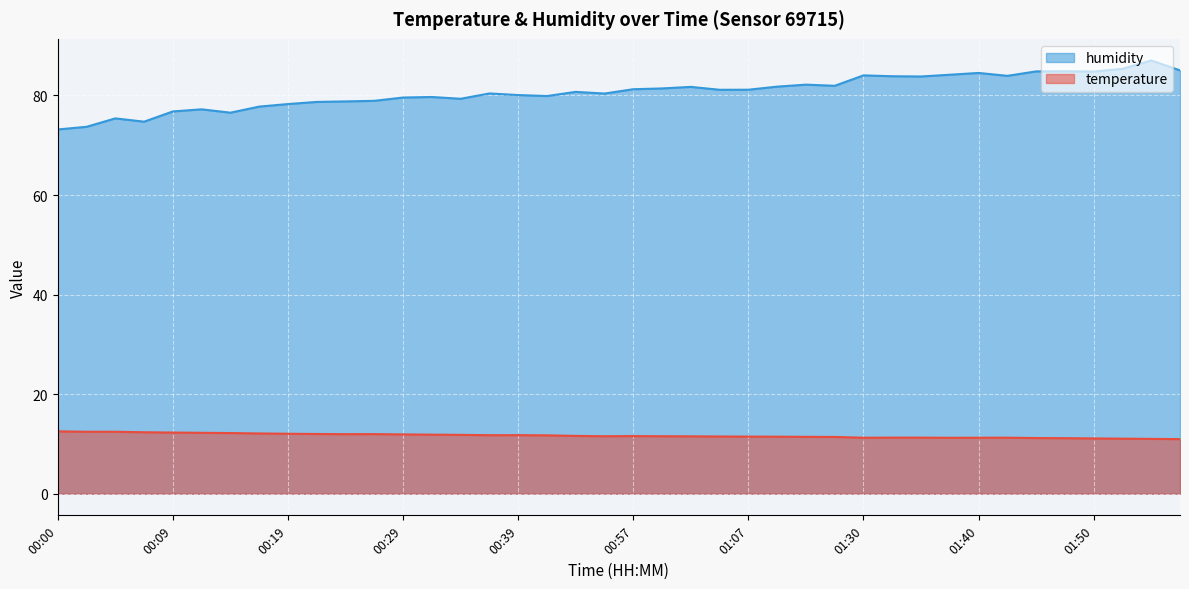

What is the value of the temperature point at the 33rd from the left?

11.2